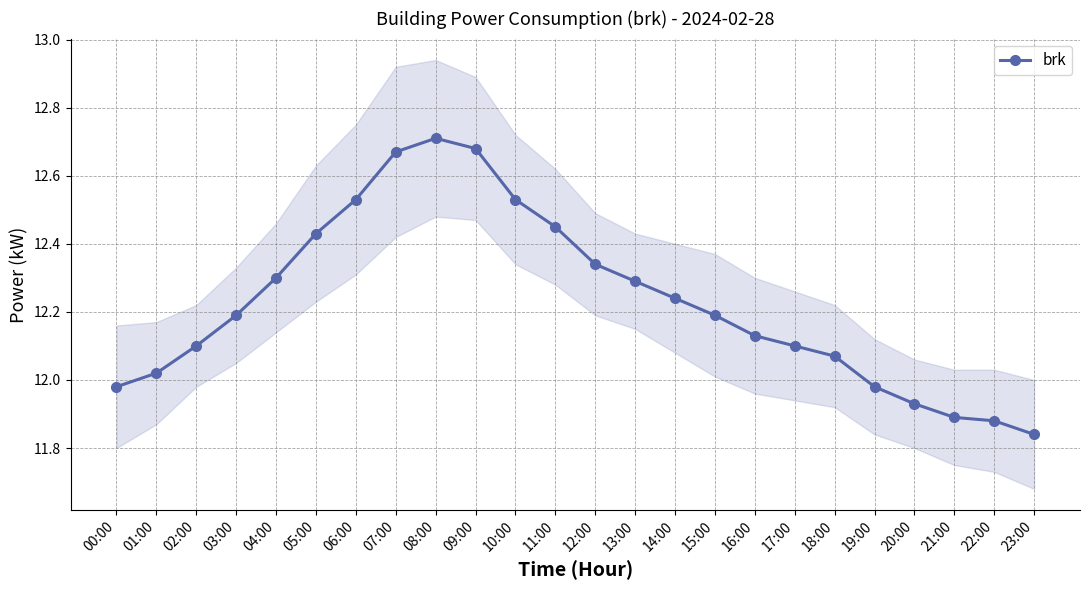

What position from the left is 04:00?

5